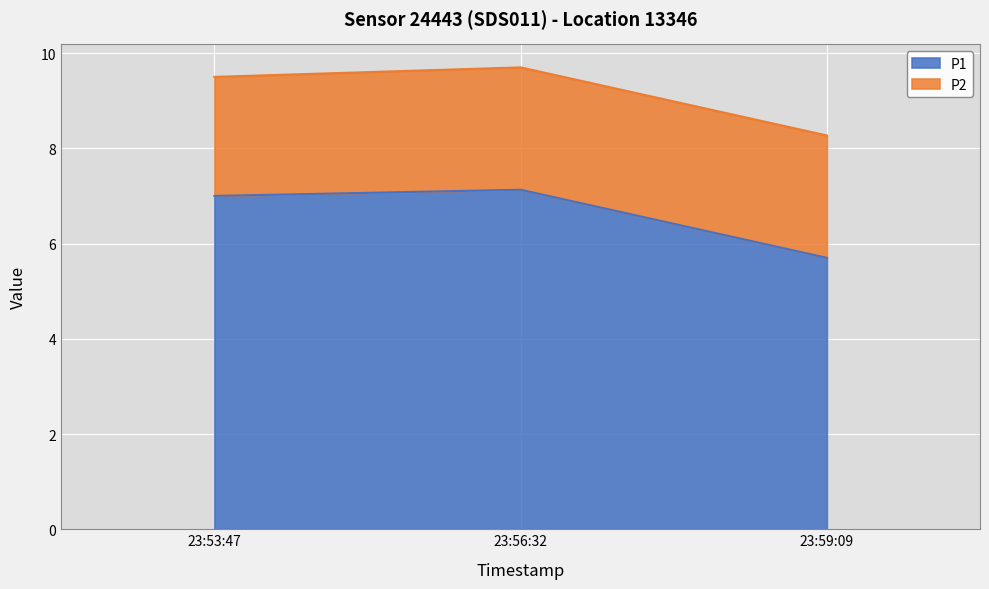

What is the total value across all series at 23:56:32?

9.7